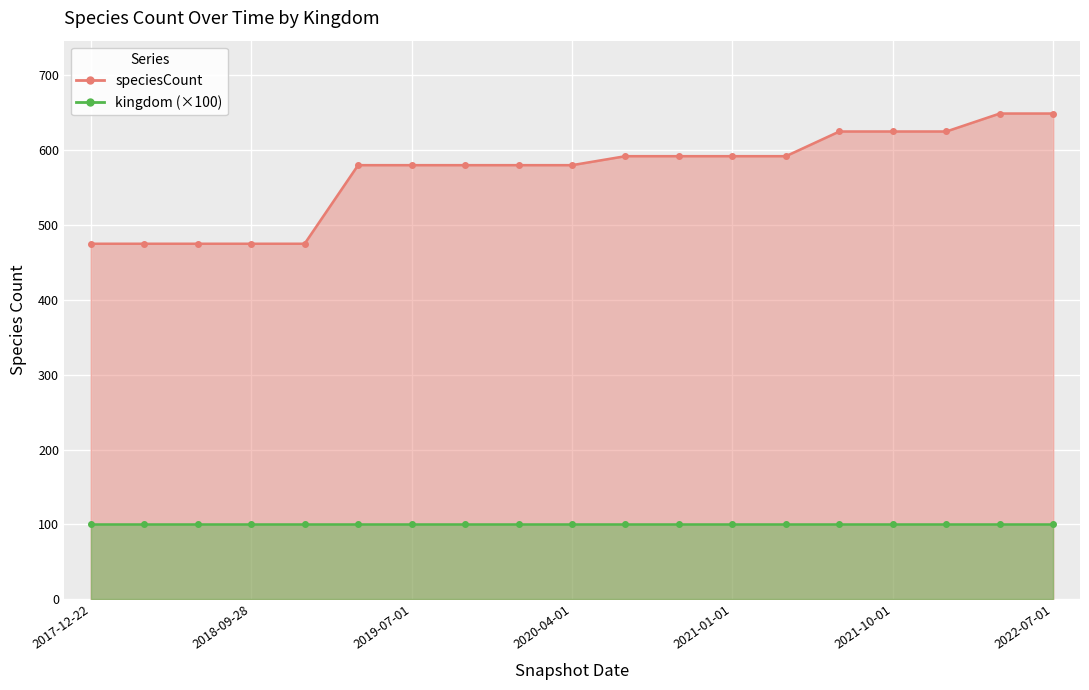

Does the chart display data point markers on the line(s)?

Yes